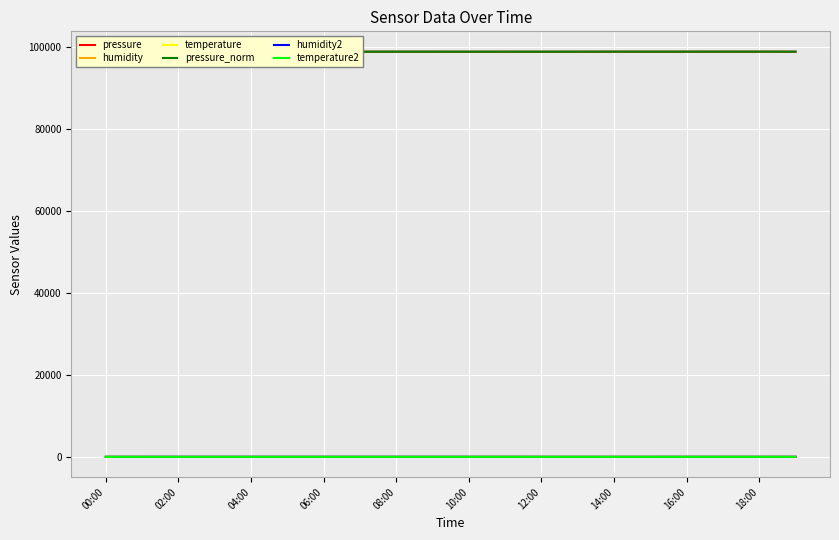

At which label does temperature reach its minimum?

19